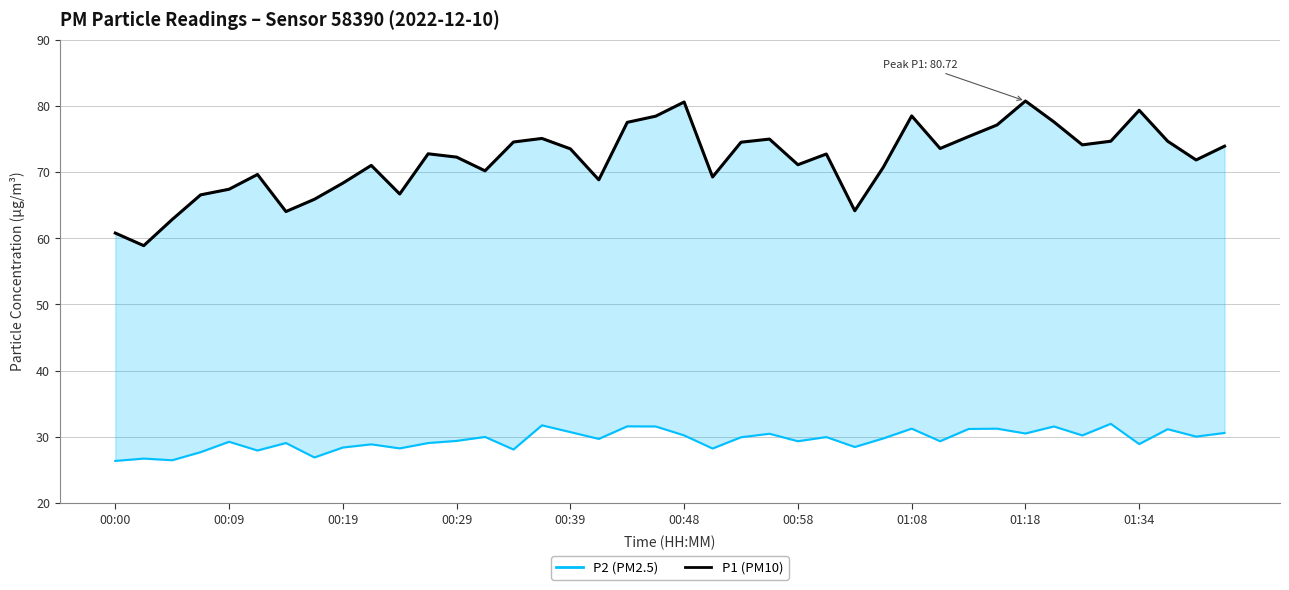

In P2 (PM2.5), how many points are higher than both neighbors (excluding endpoints)?

14